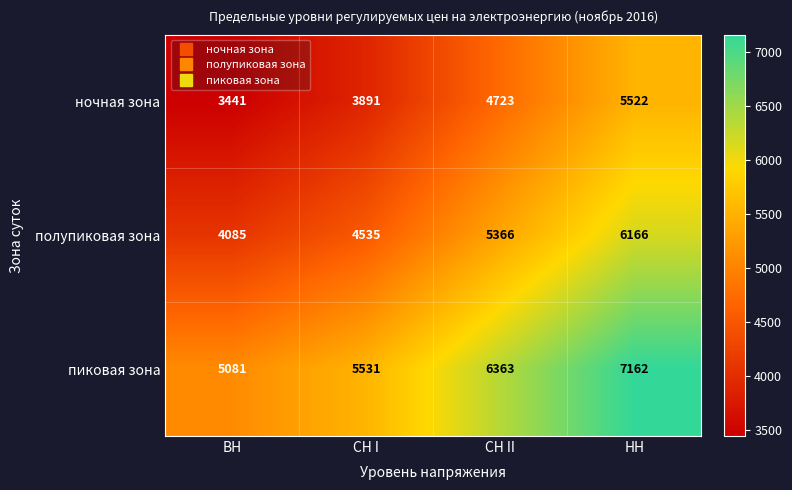

Count the number of categories in the chart.

4